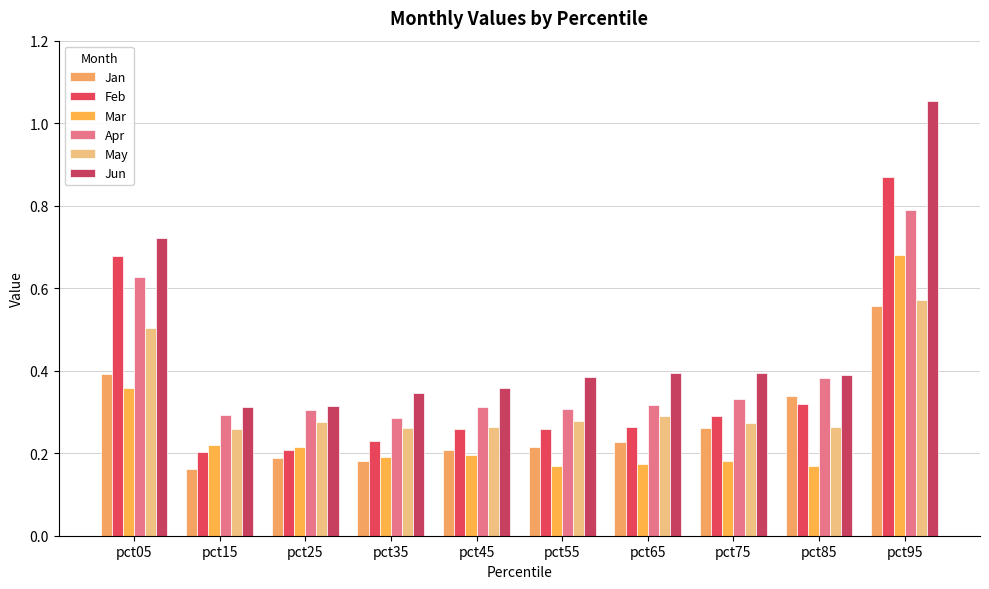

What is the difference between the maximum and minimum values in the Jun series?

0.7